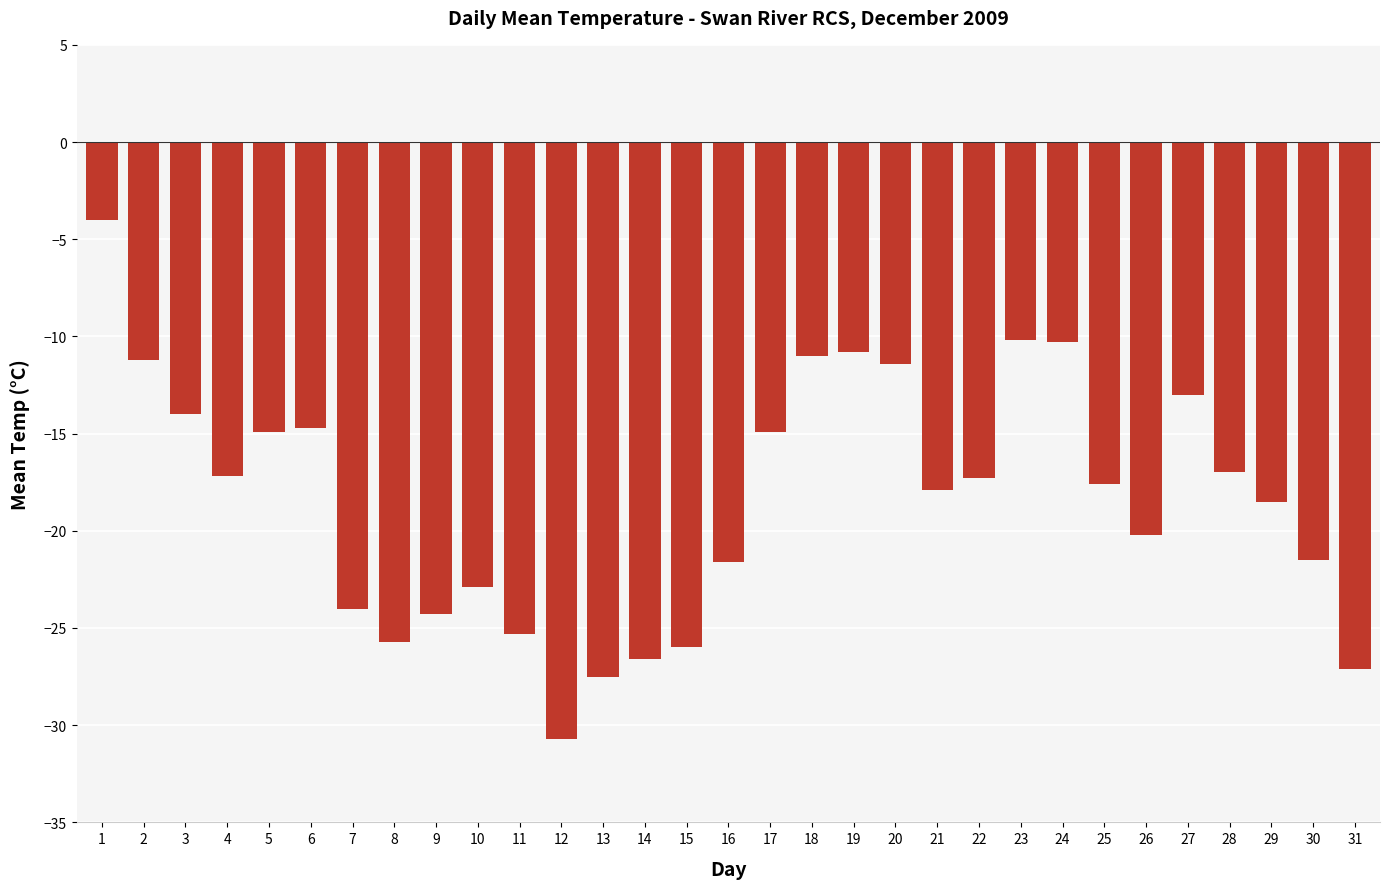

What is the change in value from 5 to 25?

-2.7